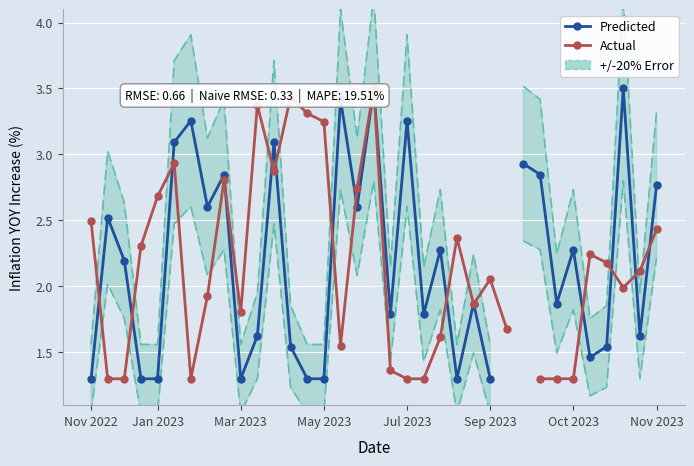

Count the number of data series in this chart.

2